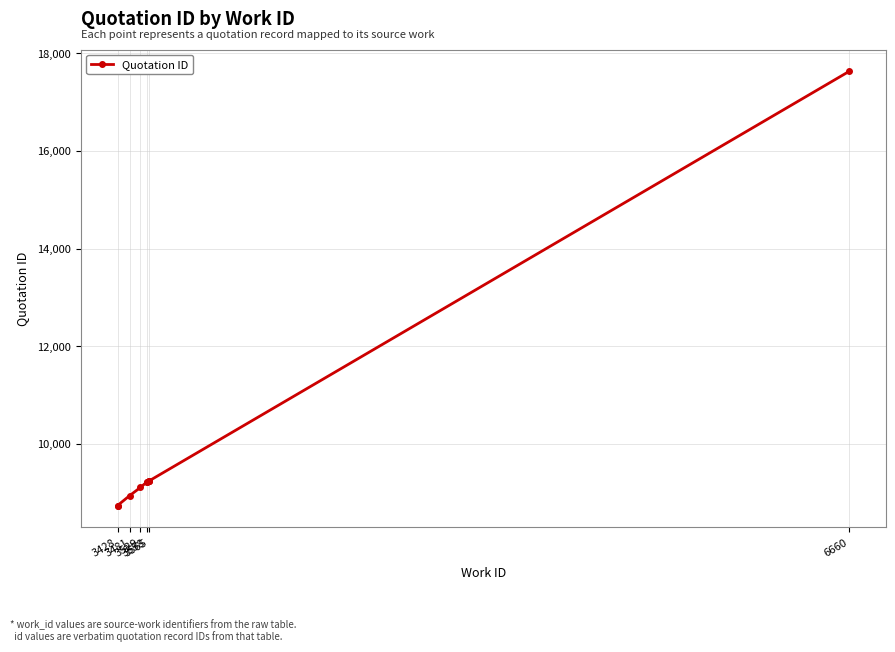

What is the sum of the values at 3565 and 3558?

18453